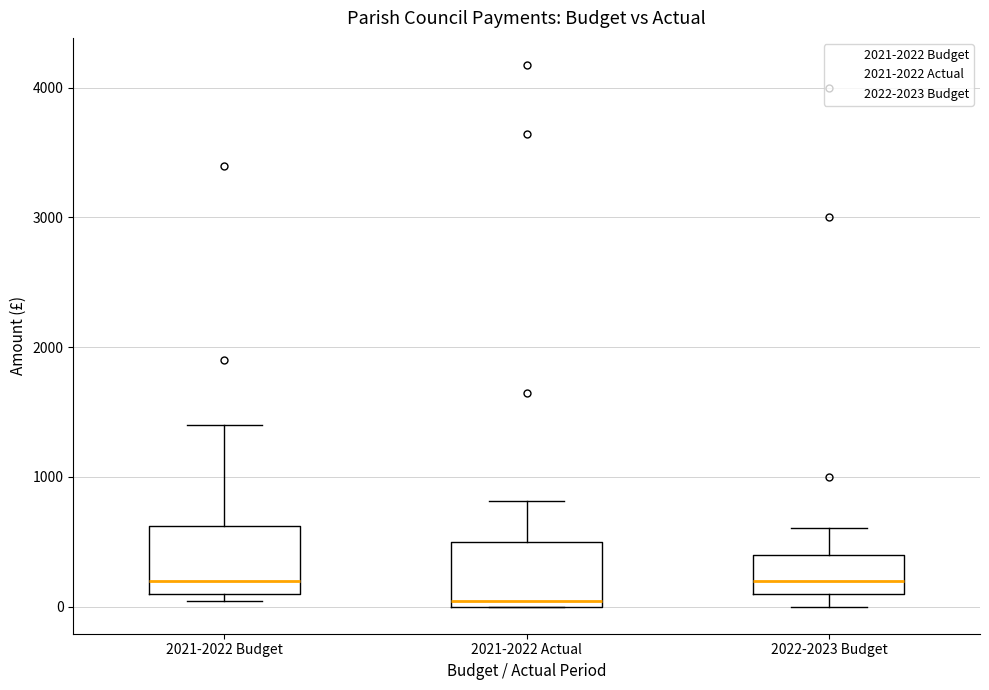

Which box has the lowest median line?

2021-2022 Actual